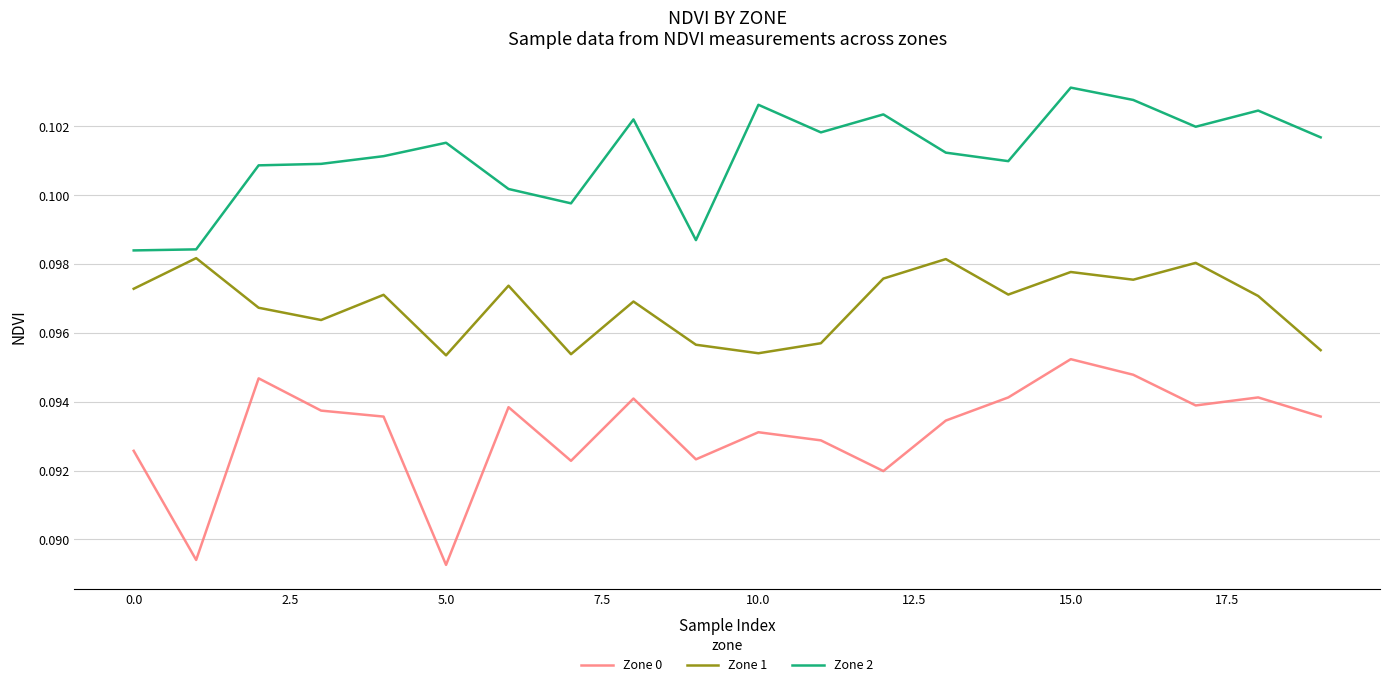

Rank the series by their average value, from lowest to highest.

Zone 0, Zone 1, Zone 2